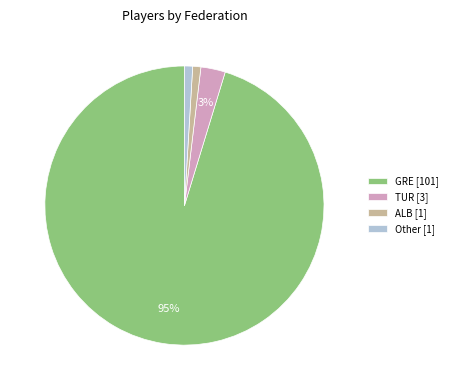

To the nearest percent, what is the average slice percentage?

25%